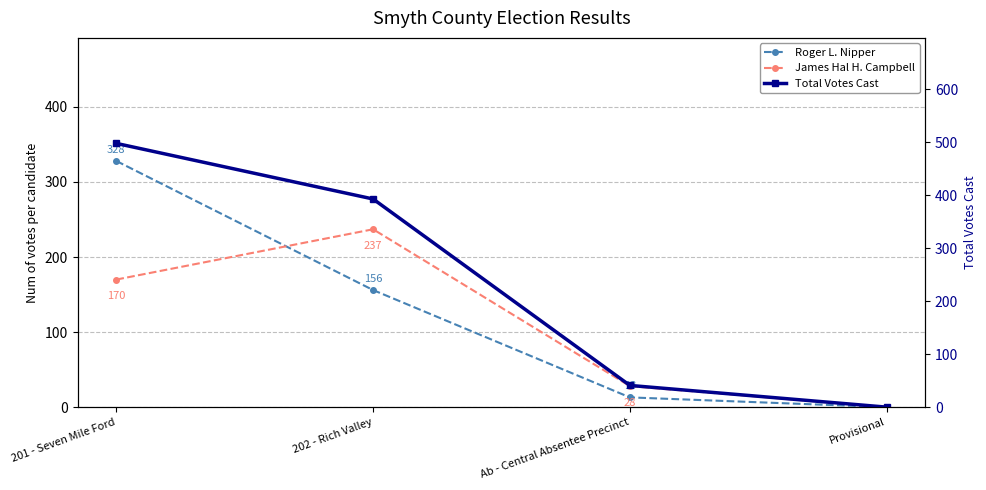

Reading left to right, what are all the values shown in this chart?

Roger L. Nipper: 328	156	13	0
James Hal H. Campbell: 170	237	28	0
Total Votes Cast: 498	393	41	0